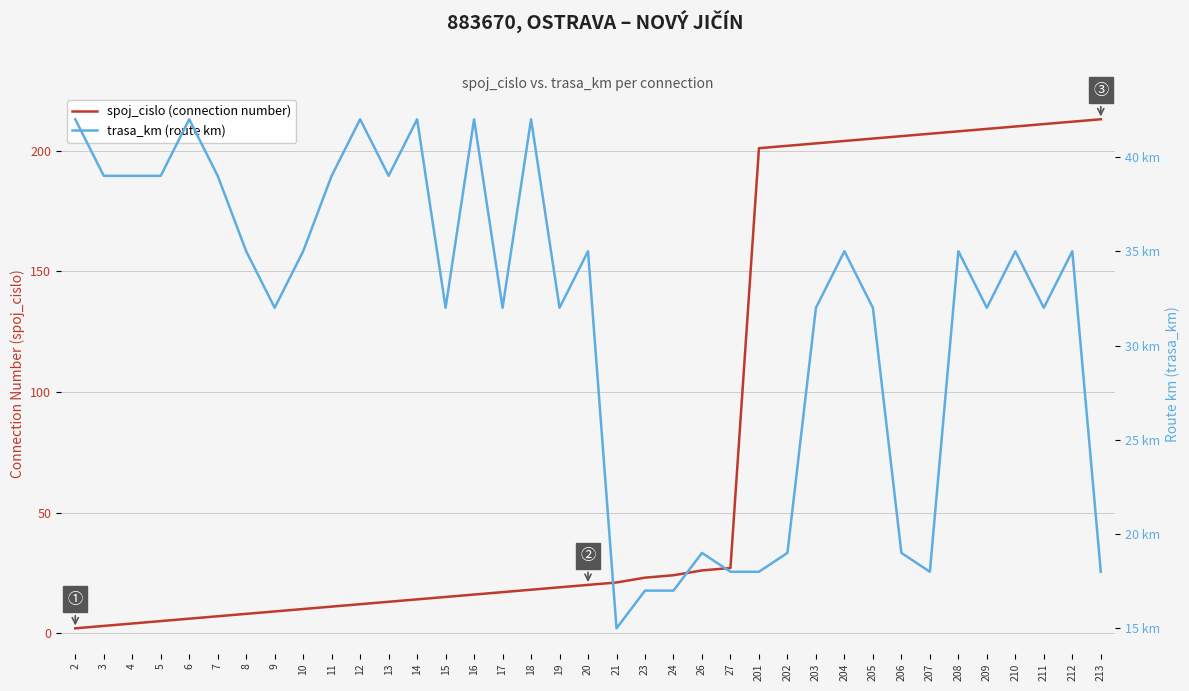

List the labels in order of spoj_cislo (connection number) value, largest first.

213, 212, 211, 210, 209, 208, 207, 206, 205, 204, 203, 202, 201, 27, 26, 24, 23, 21, 20, 19, 18, 17, 16, 15, 14, 13, 12, 11, 10, 9, 8, 7, 6, 5, 4, 3, 2